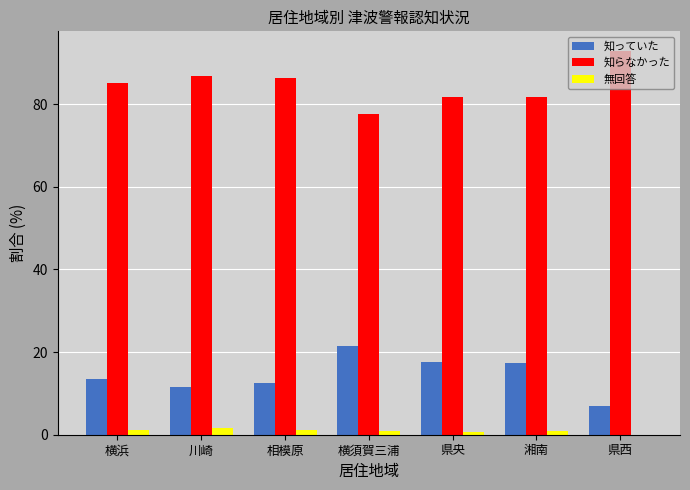

Are the bars grouped side by side (vs. stacked)?

Yes